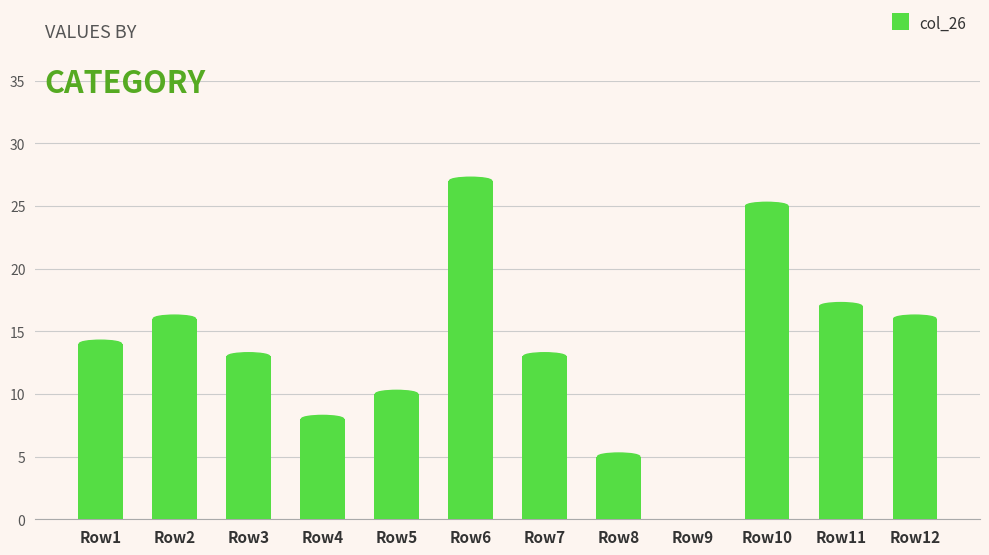

Are the bars horizontal?

No